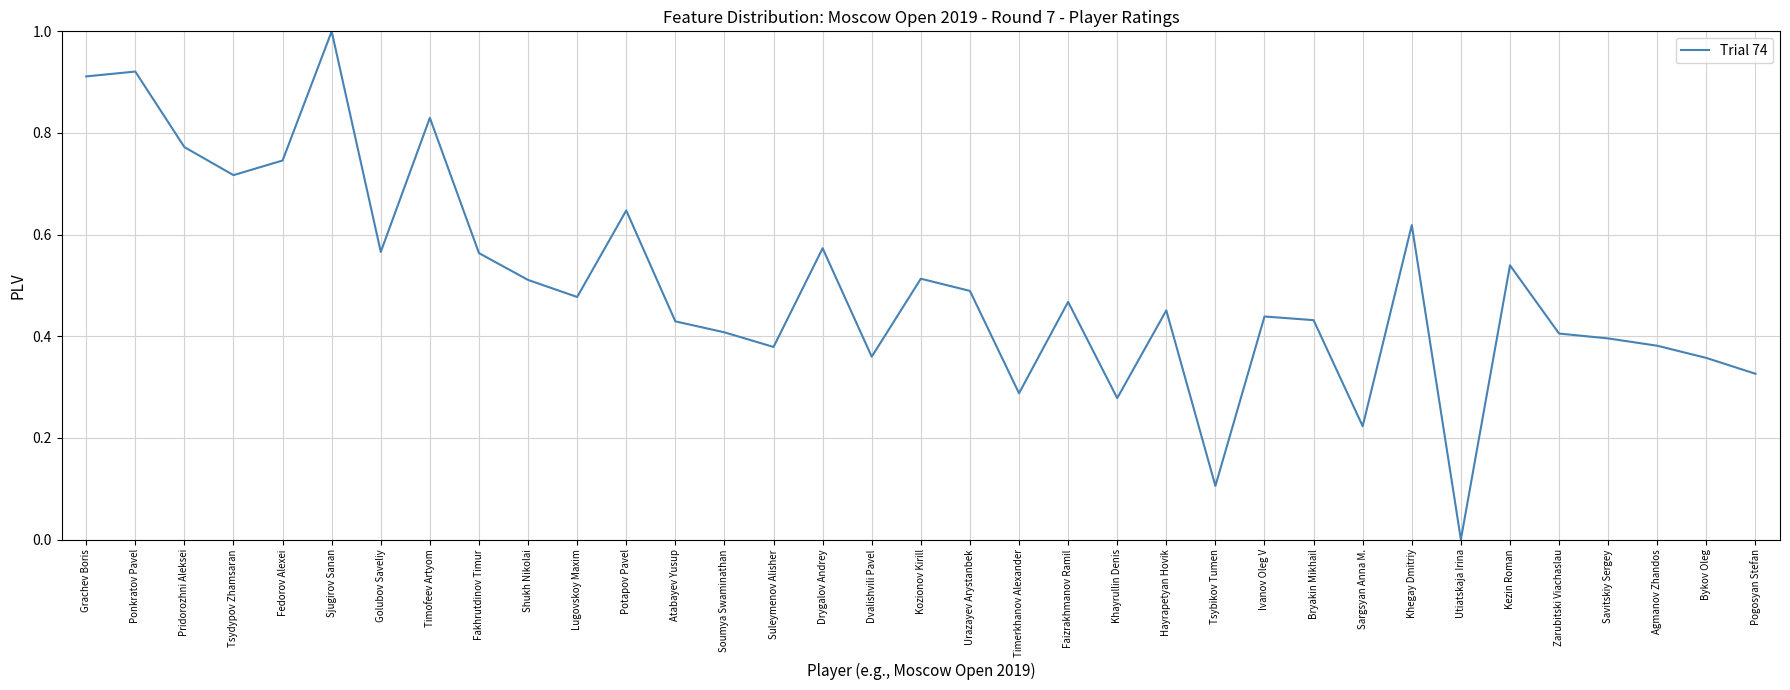

Which label corresponds to the largest value in the chart?

Sjugirov Sanan